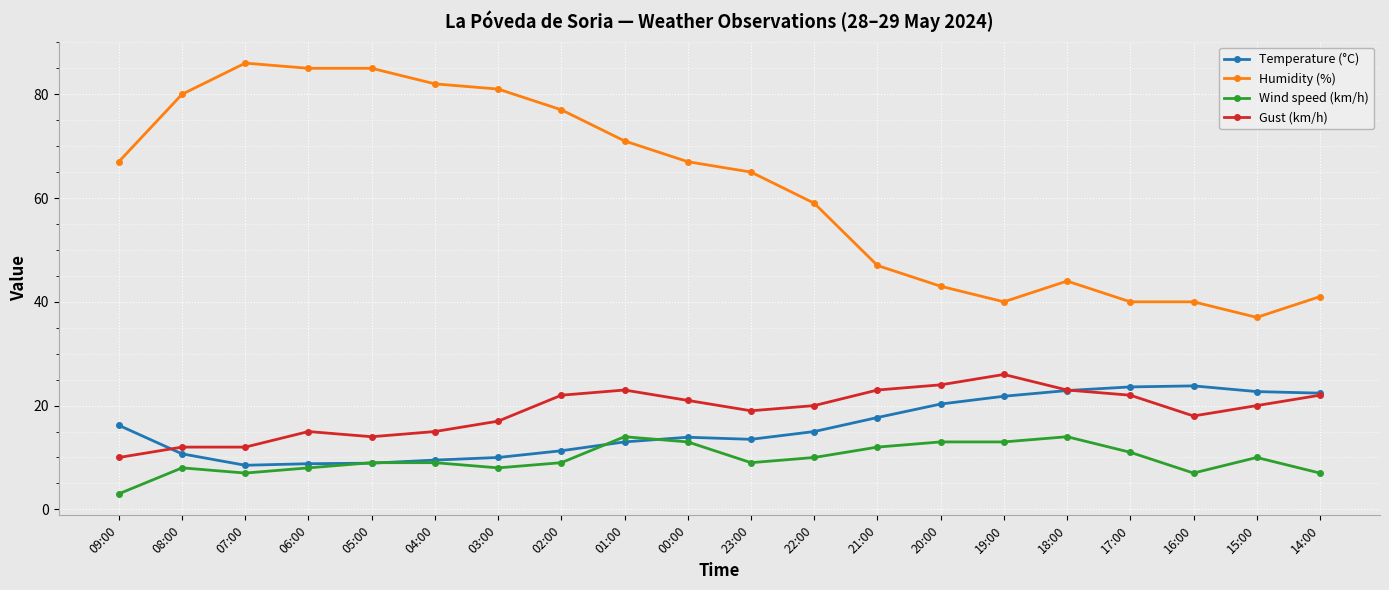

Is this an area chart (filled region under the line)?

No